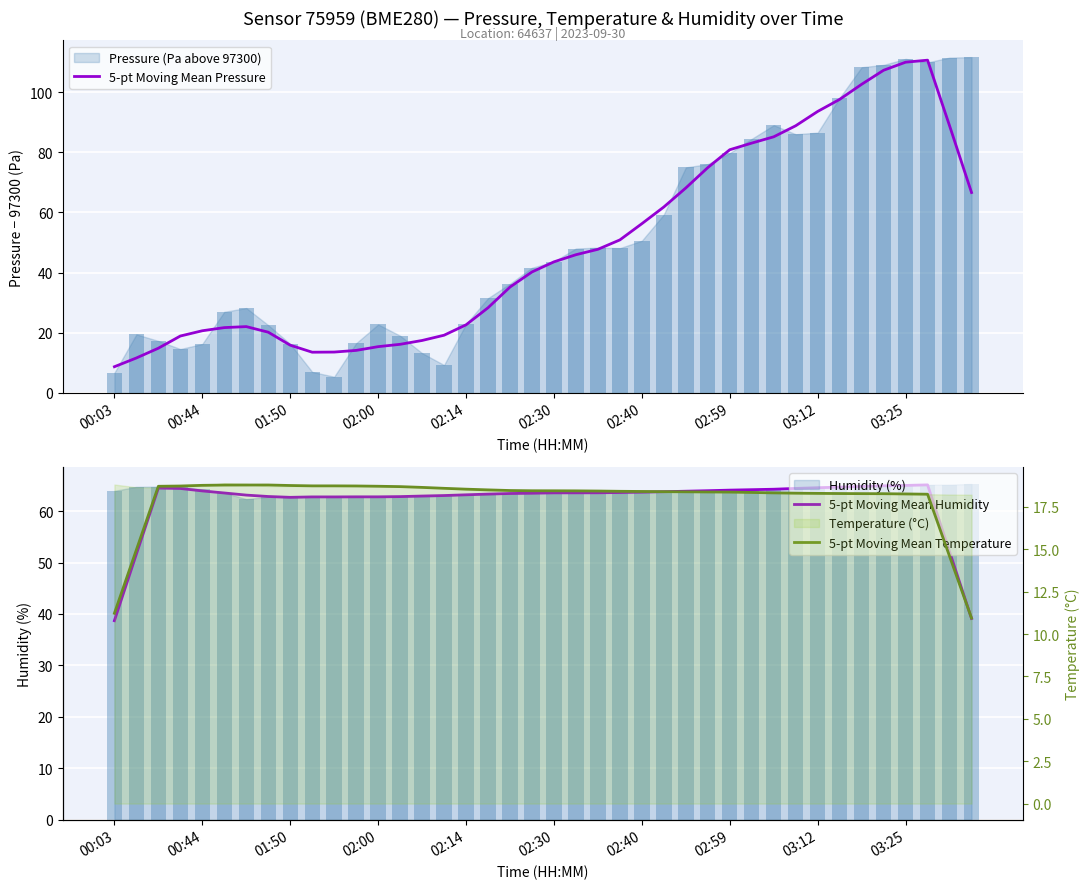

Which category has the lowest value in the 5-pt Moving Mean Pressure series?

00:03